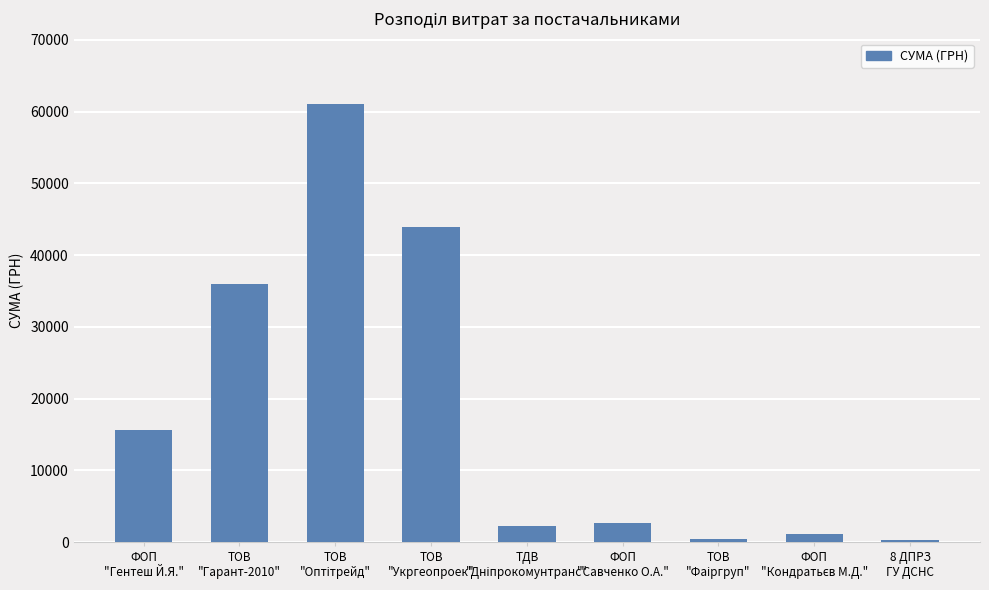

How many bars are there in total?

9